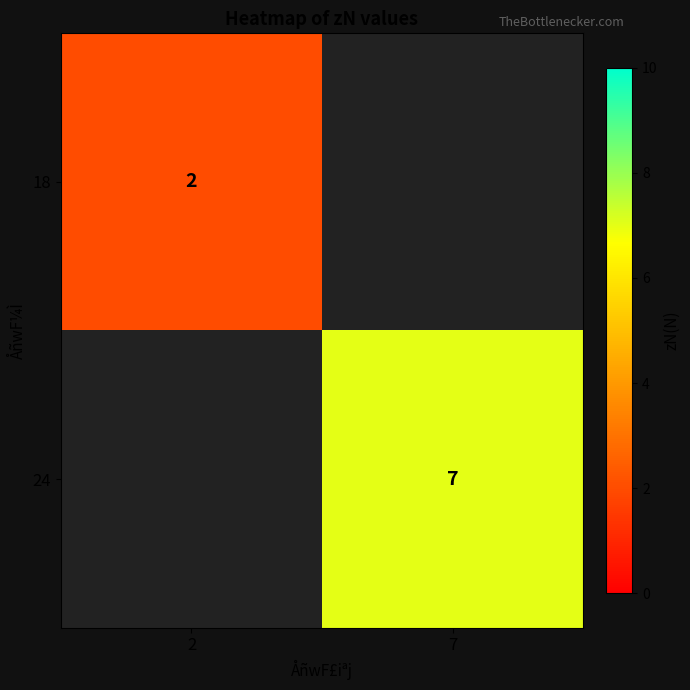

The value of 24 at 7 is 4.7. True or false?

False